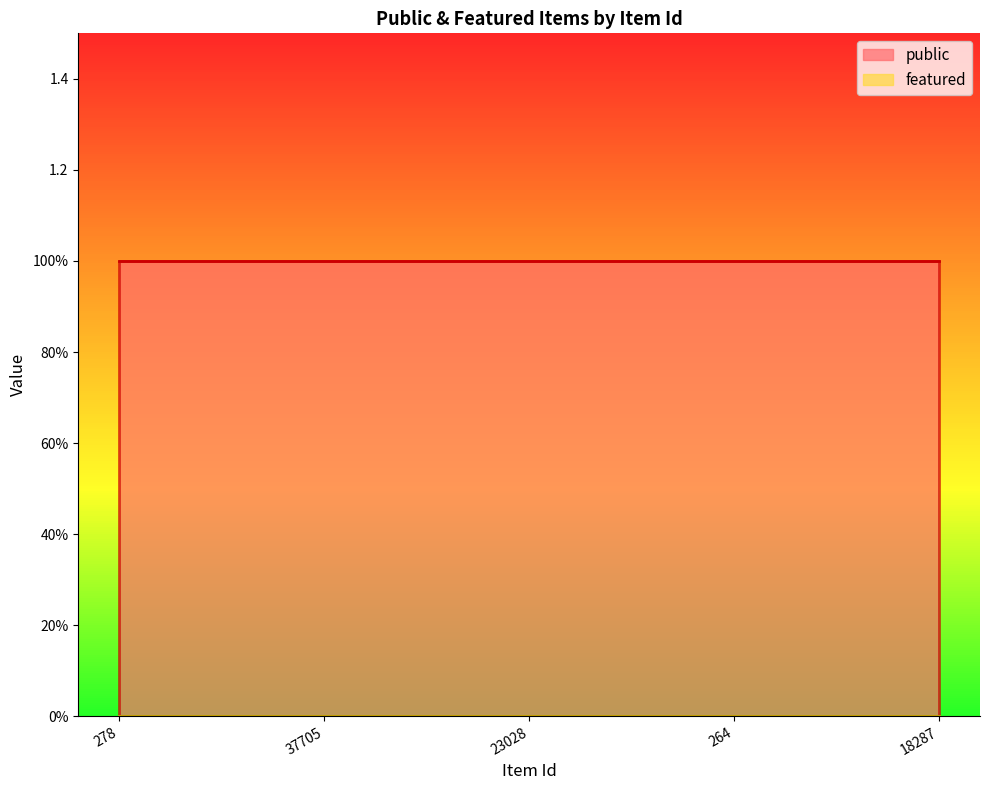

How many categories are shown in the chart?

5